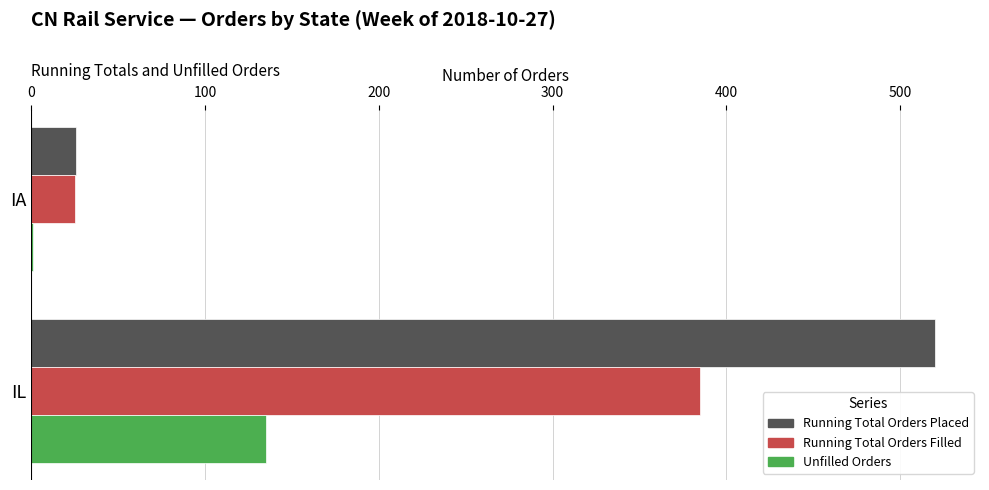

Between IA and IL, which series saw the biggest shift?

Running Total Orders Placed